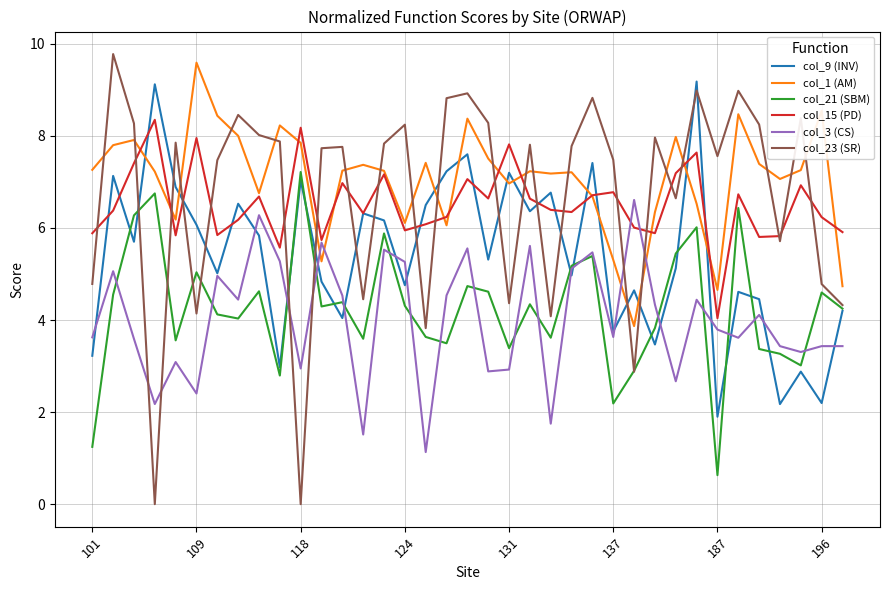

Which series has the widest spread of values?

col_23 (SR)